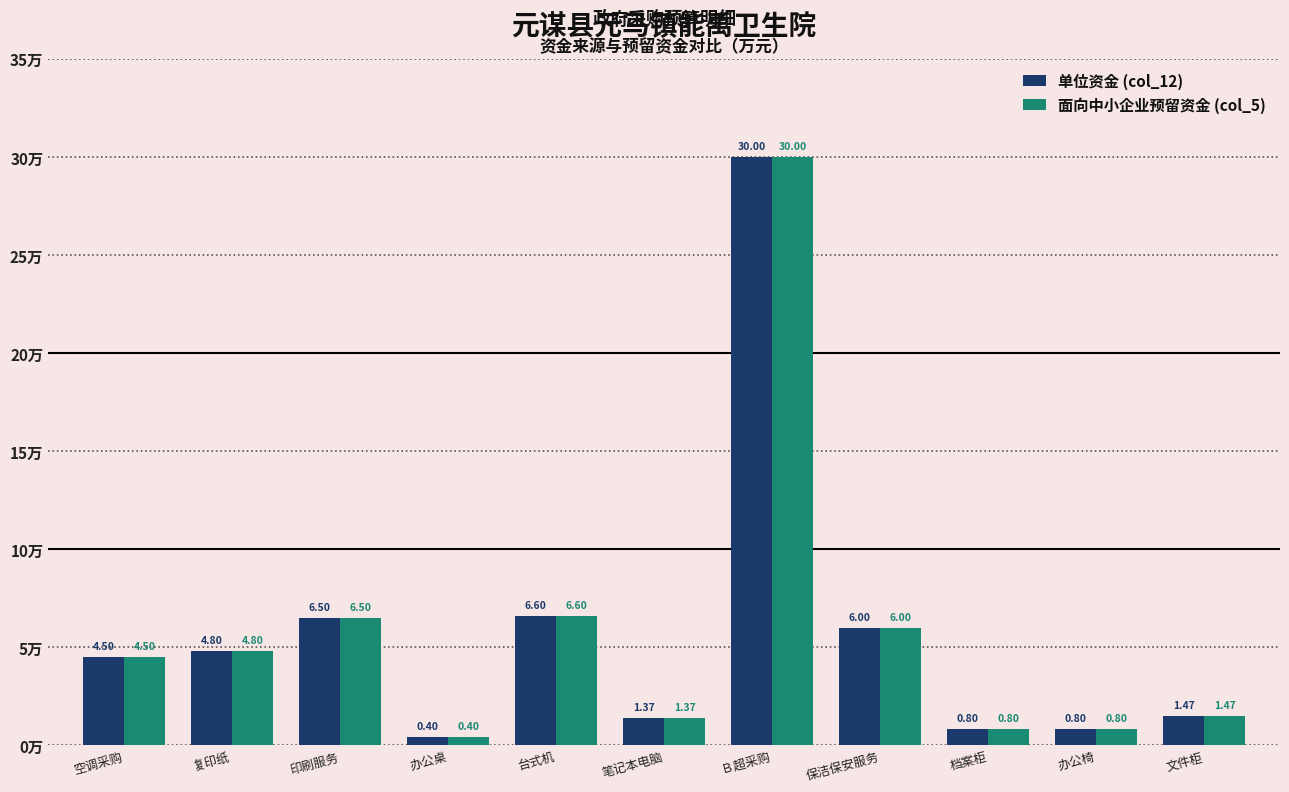

Where is 面向中小企业预留资金 (col_5) nearest to the value 15?

台式机